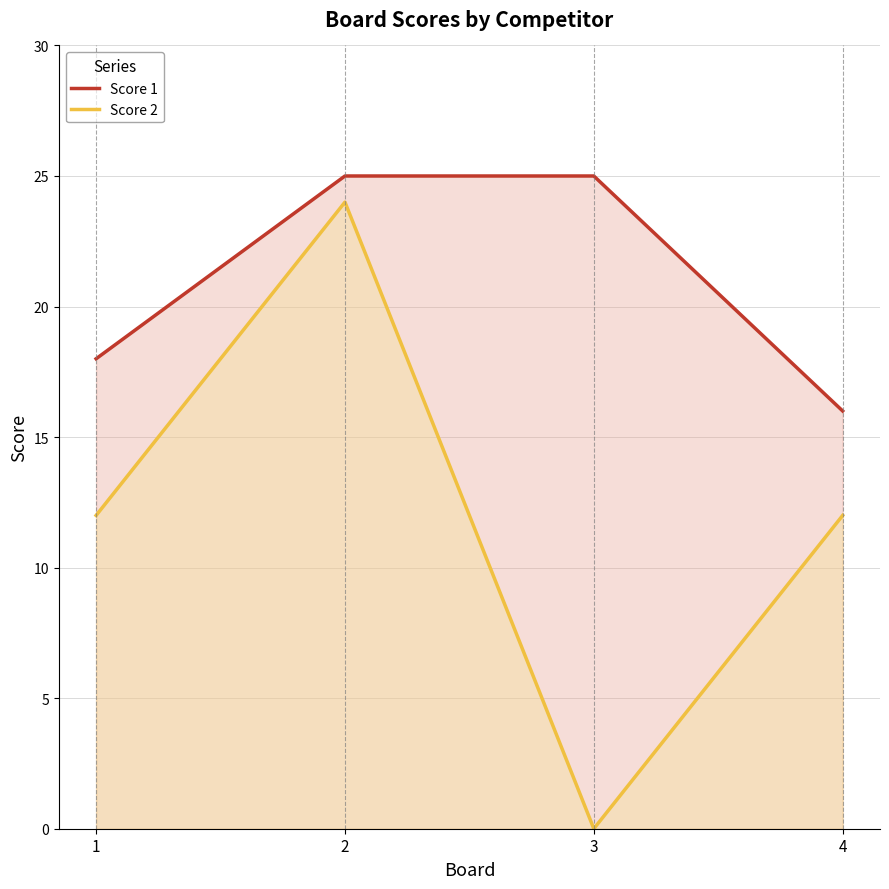

Between 4 and 3, which is larger?

3